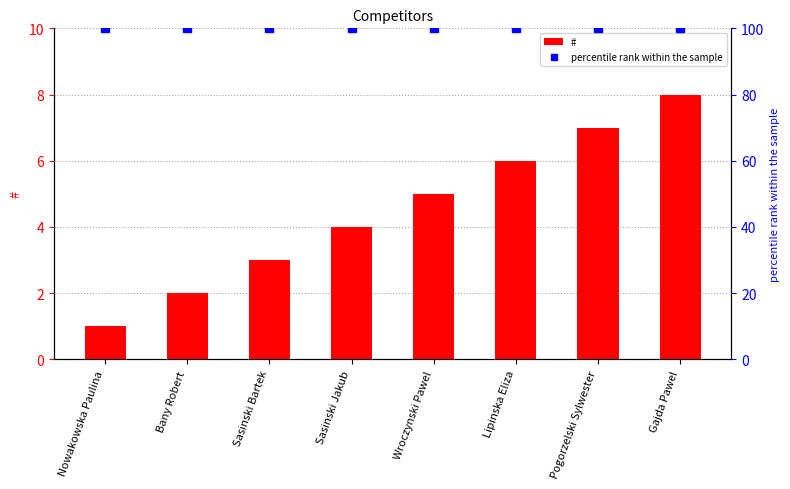

Which series has the largest total across all categories?

percentile rank within the sample